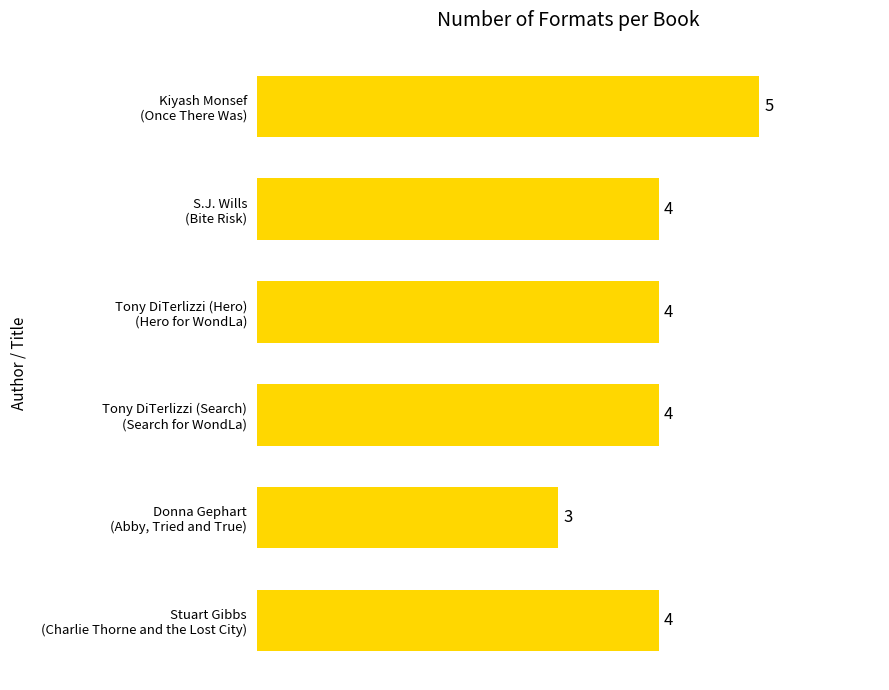

How many values are between 4 and 5?

5